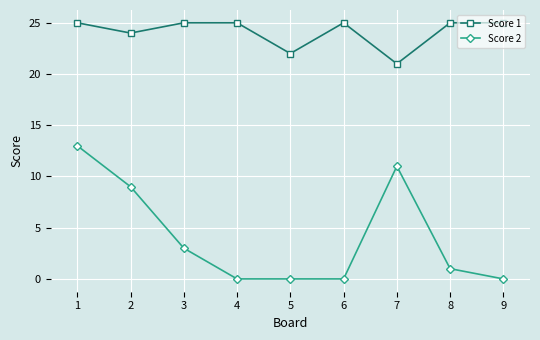

At which category is the sum across all series the highest?

1